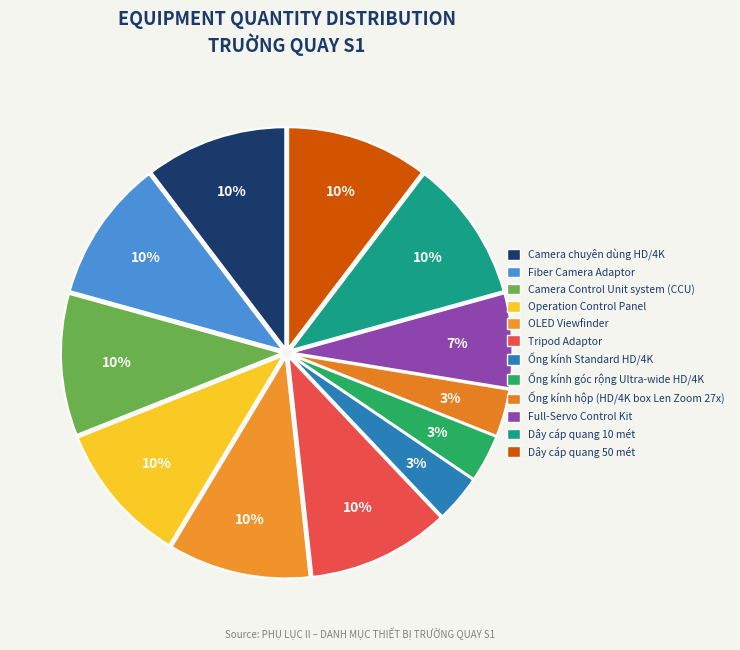

Which has a higher value, Ống kính góc rộng Ultra-wide HD/4K or OLED Viewfinder?

OLED Viewfinder